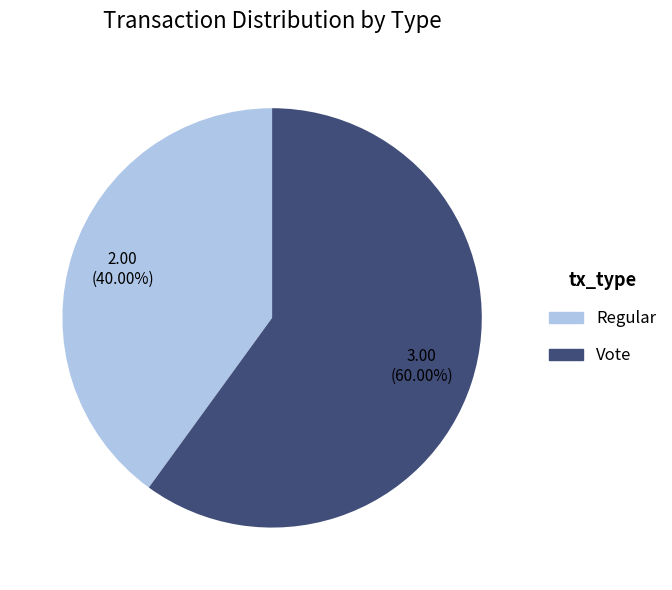

How many segments does this pie chart have?

2